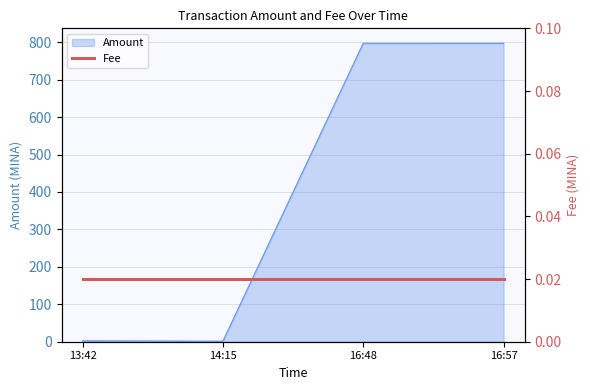

How many values are below 797?

2